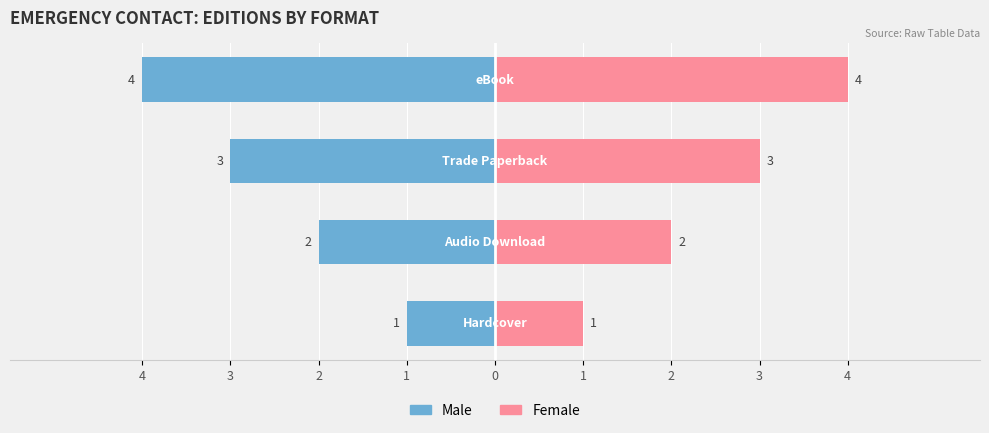

What is the difference between the Male values at 3 and 2?

1